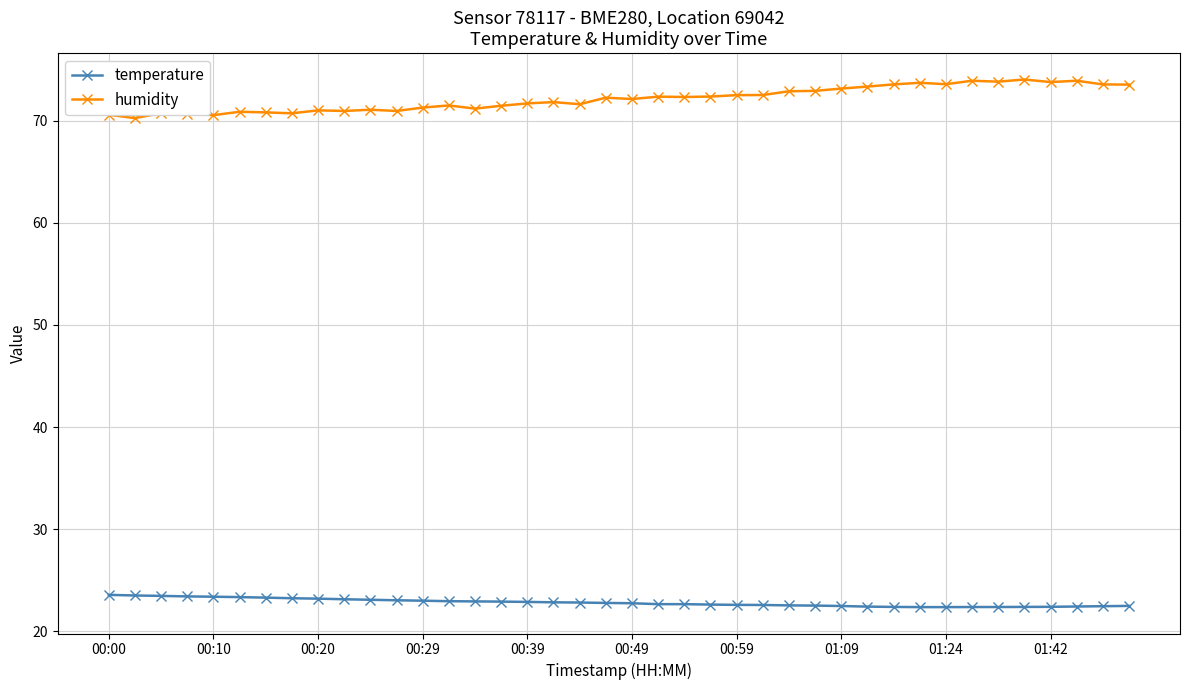

What is the value of the humidity point at the 7th from the left?

70.8